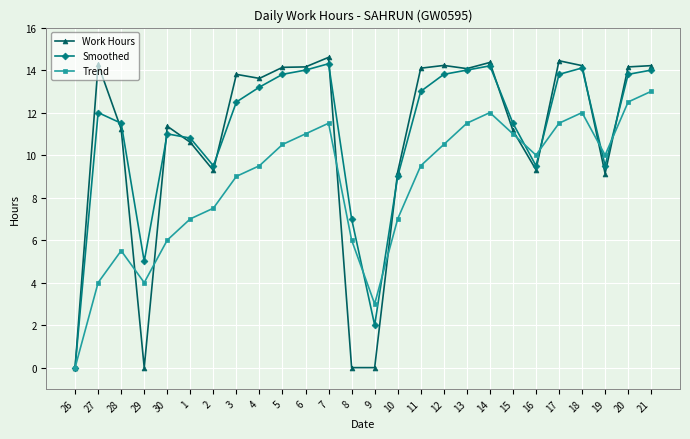

Rank the series by their maximum value, from highest to lowest.

Work Hours, Smoothed, Trend